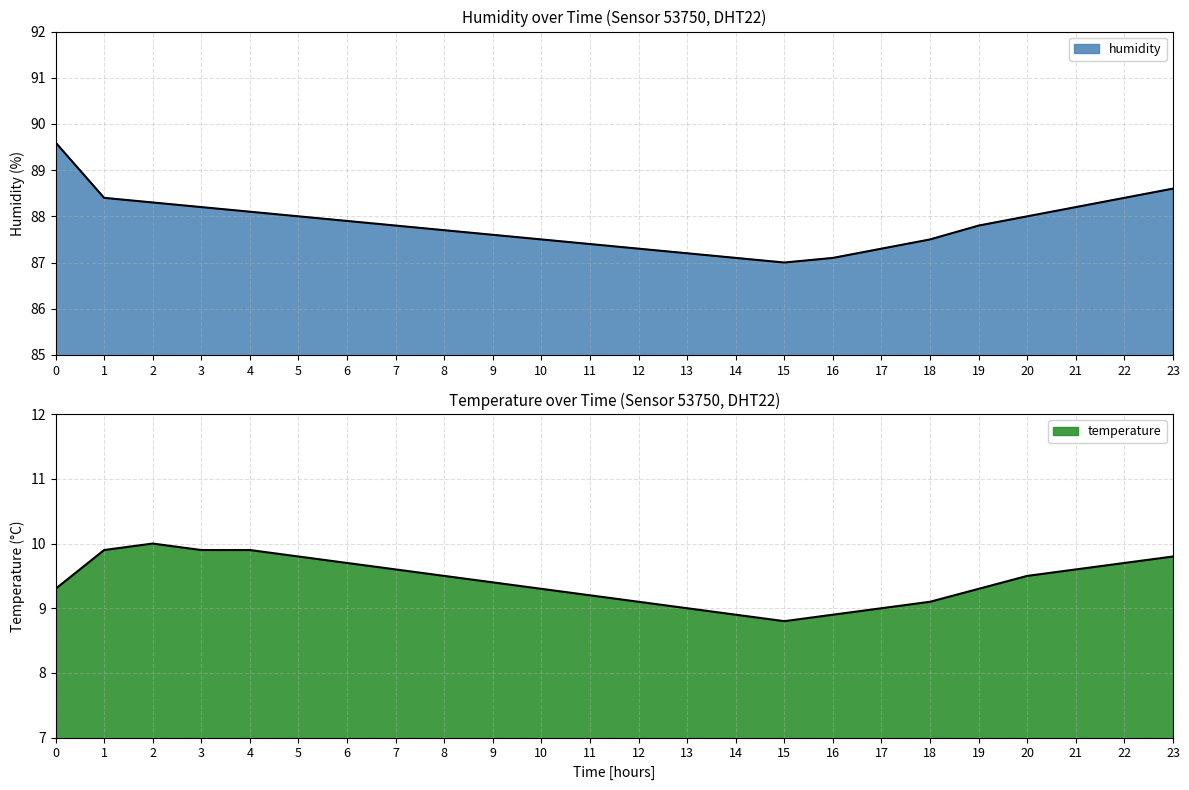

Between 14 and 22, which series saw the biggest shift?

humidity